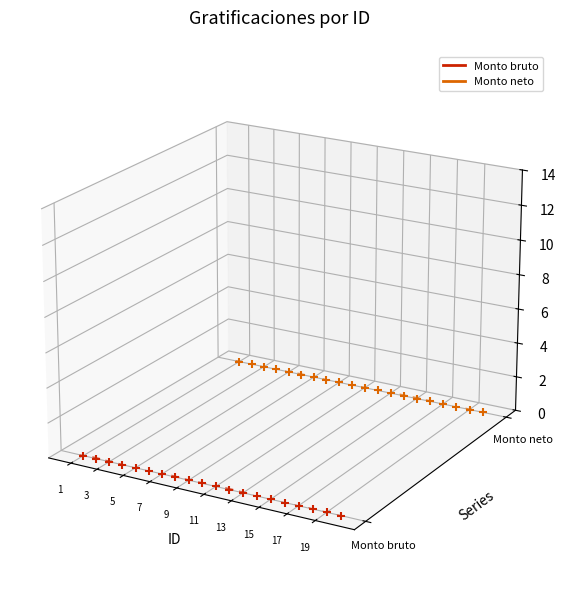

Which series reaches the maximum Y coordinate?

Monto neto